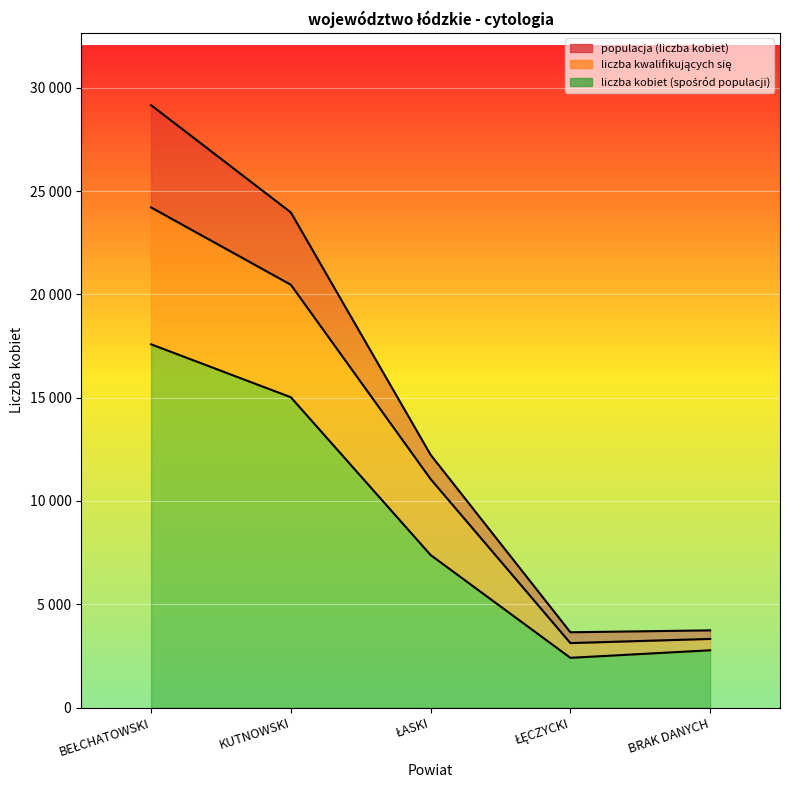

Which series changed the most between KUTNOWSKI and BRAK DANYCH?

populacja (liczba kobiet)